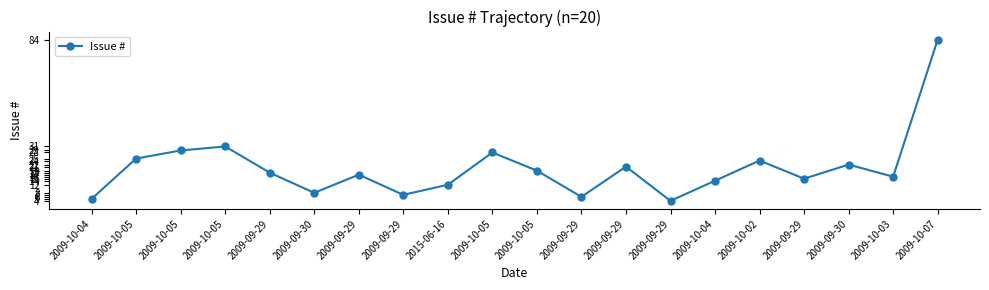

At which category does the chart reach its minimum across all series?

2009-09-29